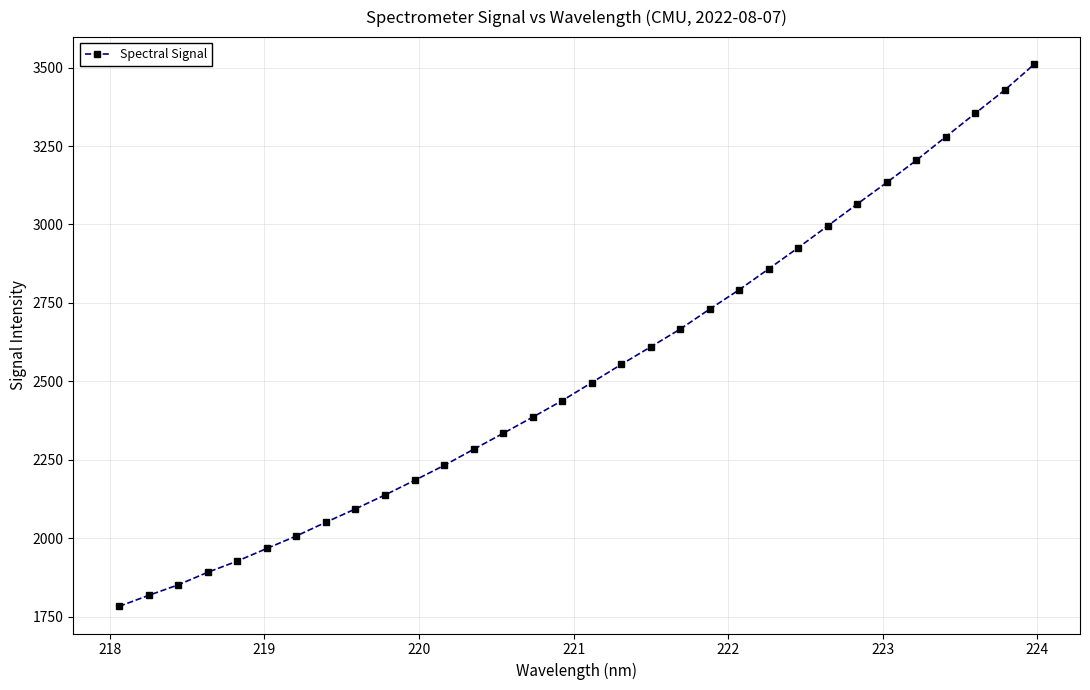

How many values exceed 2495?

16